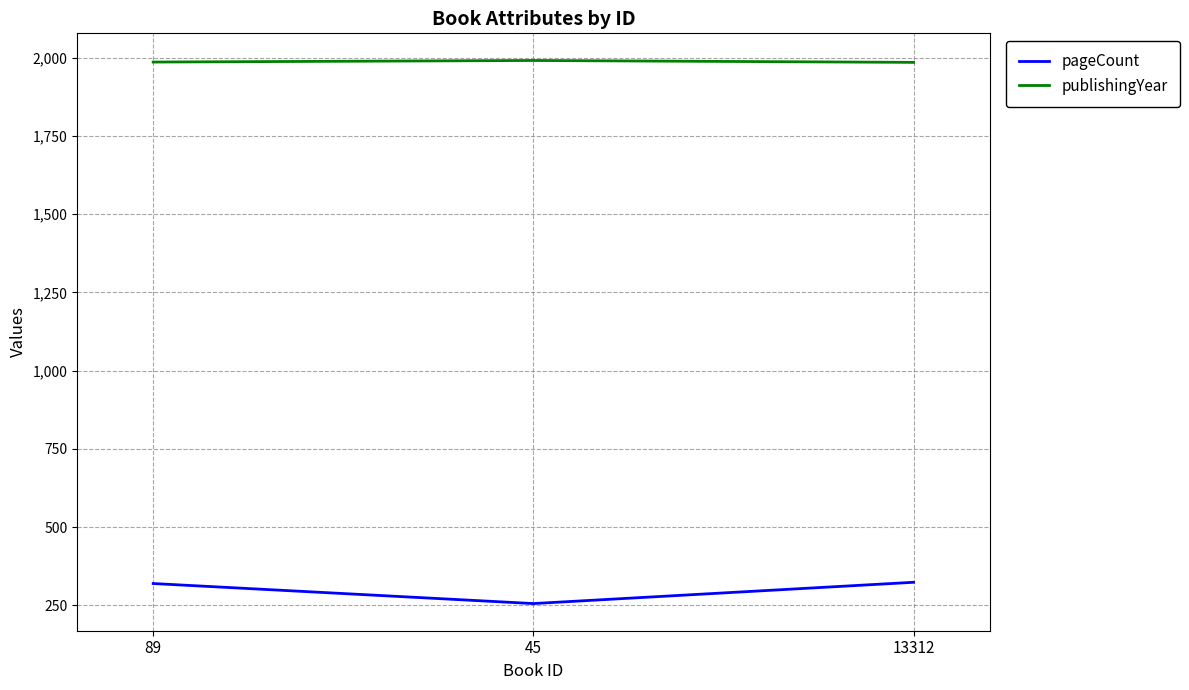

What is the spread (max minus min) of values at 45?

1735